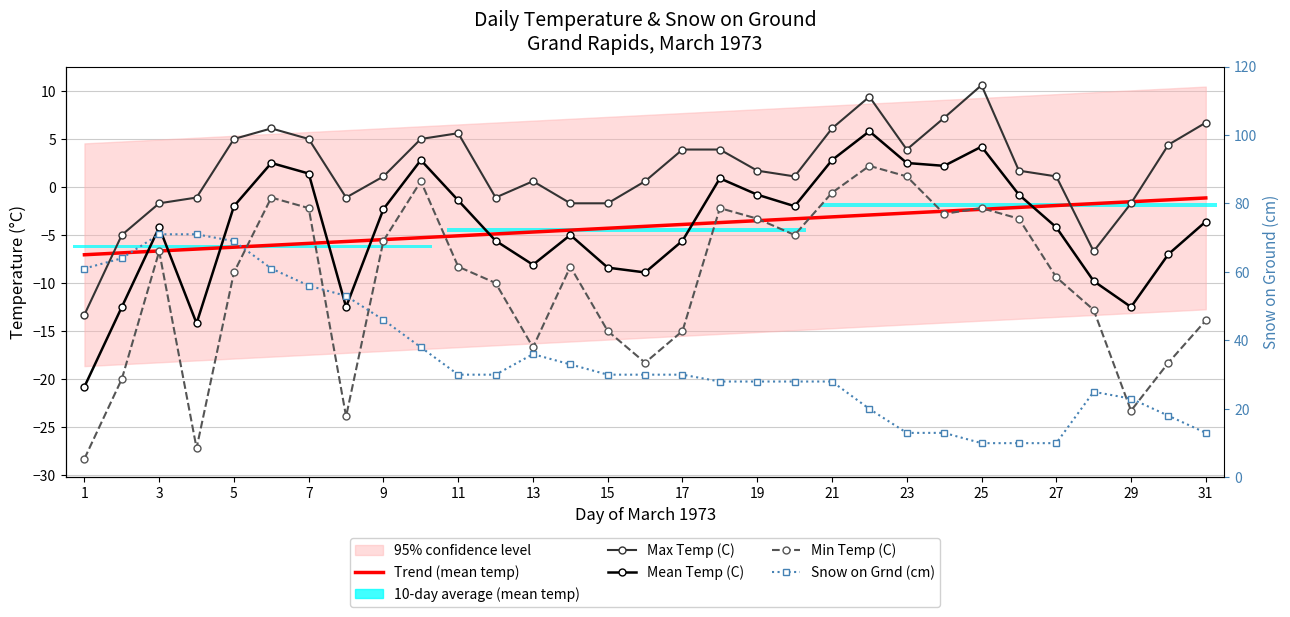

True or false: Max Temp (C) has a value of 1.2 at 11.

False